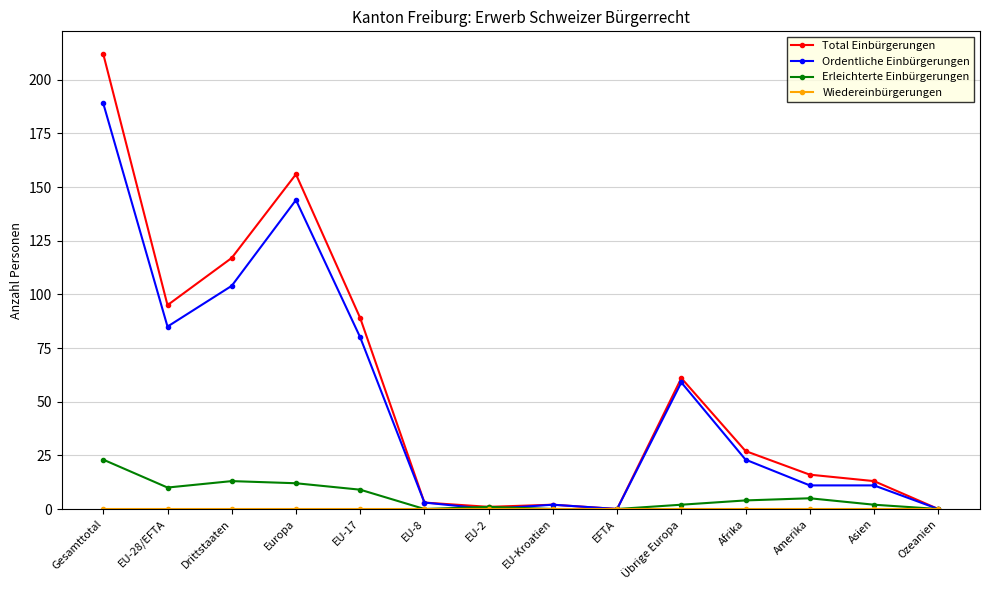

What is the approximate value of Erleichterte Einbürgerungen at Europa?

12